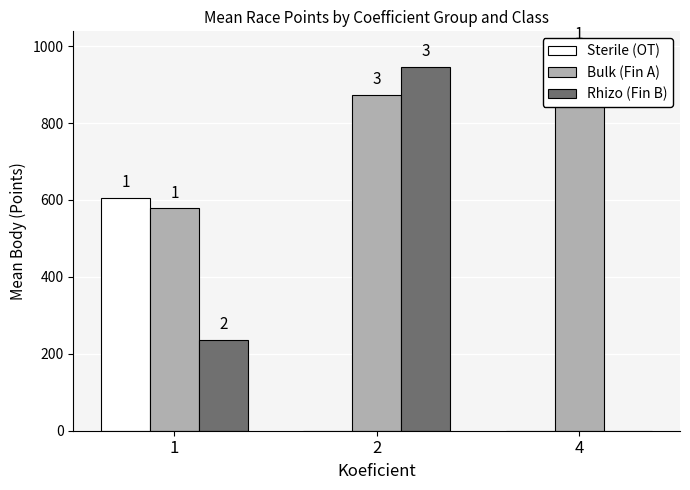

The value of Bulk (Fin A) at 2 is 872.0. True or false?

True